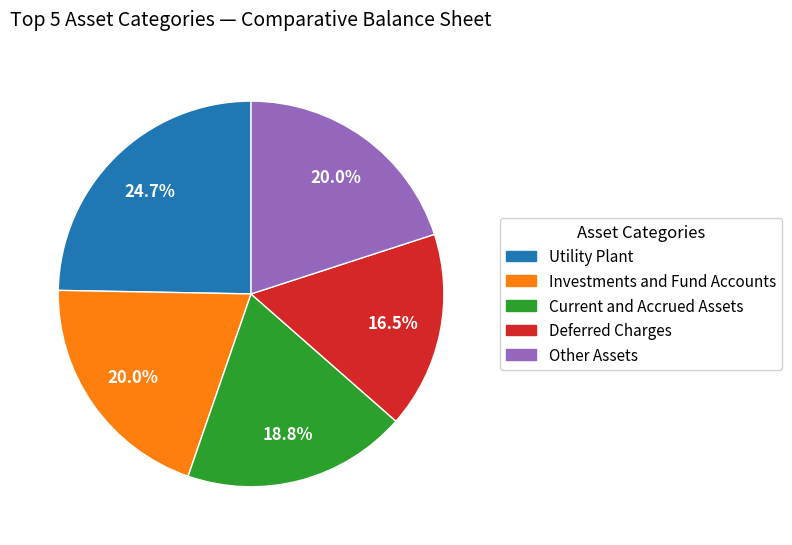

Count the number of slices in the pie.

5